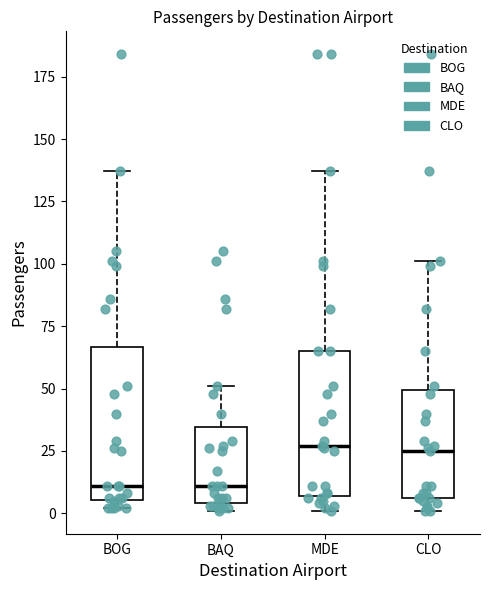

Reading left to right, read every box against the y-axis: the position of its median line, the range the box covers, and the ends of its whiskers. The values are not printed on the chart, so give them approximately, as read against the axis.

BOG: median 10, box 5 to 65, whiskers 0 to 135
BAQ: median 10, box 5 to 35, whiskers 0 to 50
MDE: median 25, box 5 to 65, whiskers 0 to 135
CLO: median 25, box 5 to 50, whiskers 0 to 100